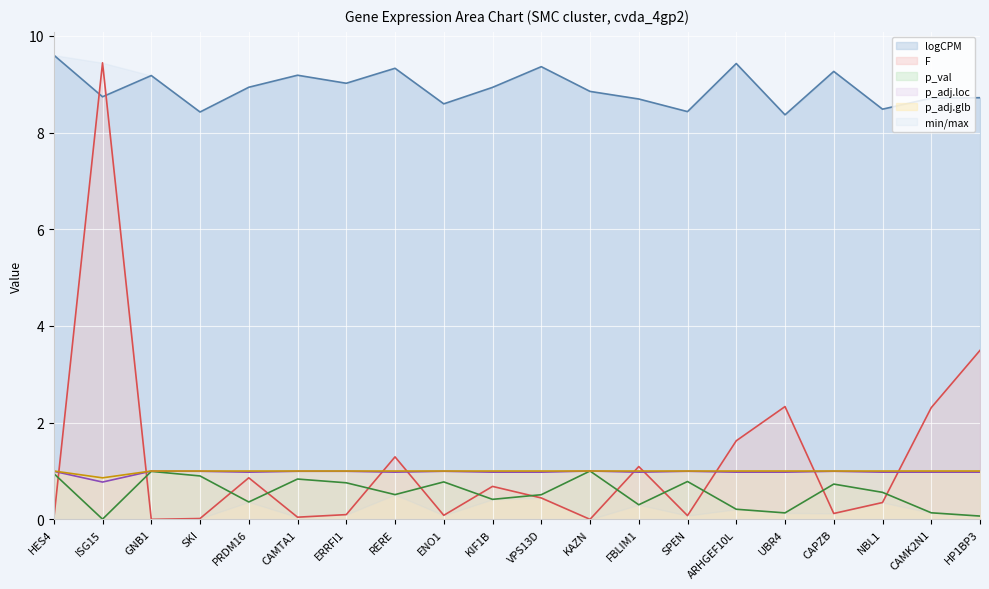

Which series has the largest range (max minus min)?

F